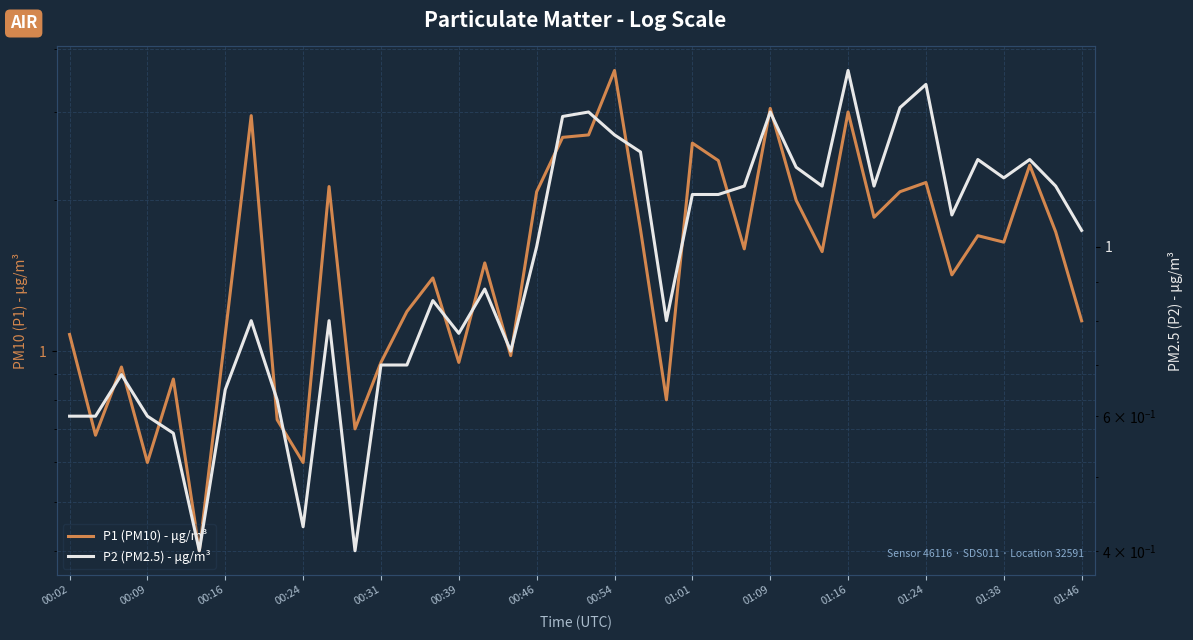

What is the total value across all series at 00:31?

1.4